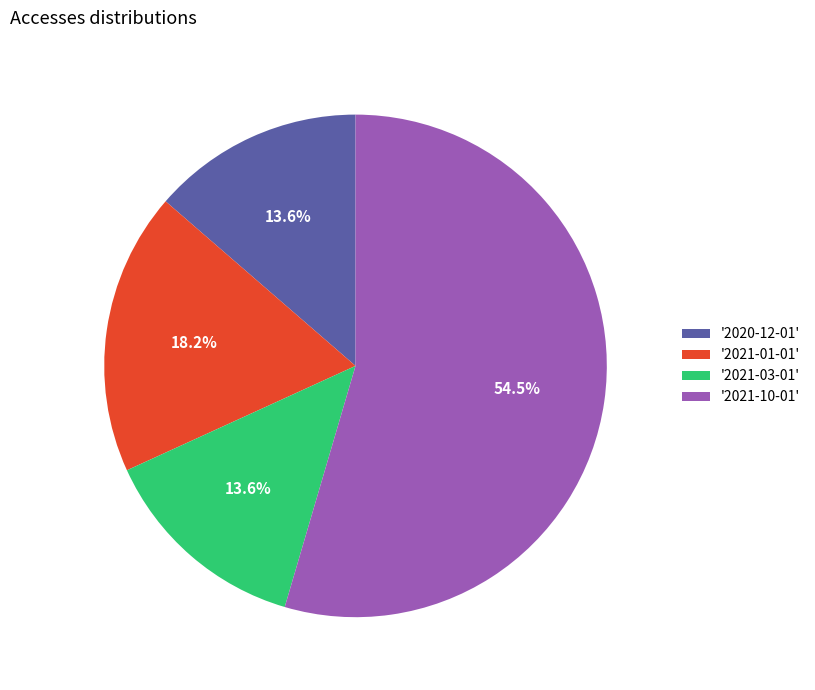

To the nearest percent, what is the difference between the largest and smallest slice percentages?

41%